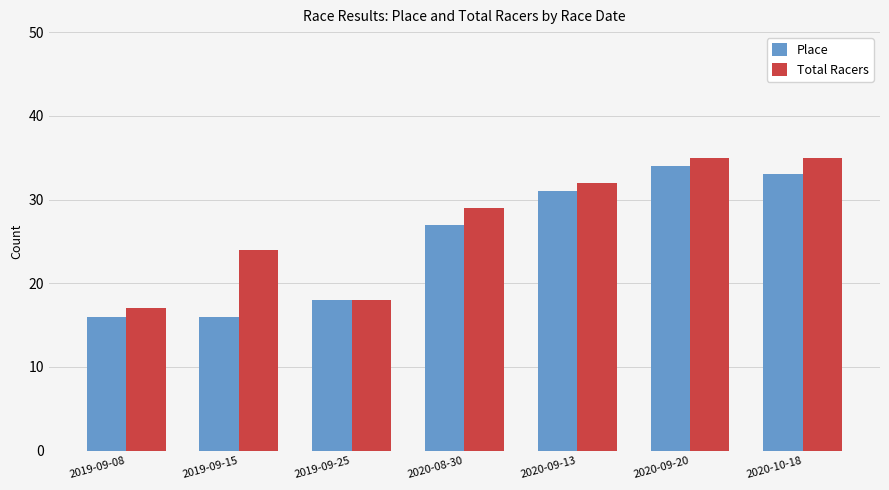

Where is Total Racers nearest to the value 26?

2019-09-15